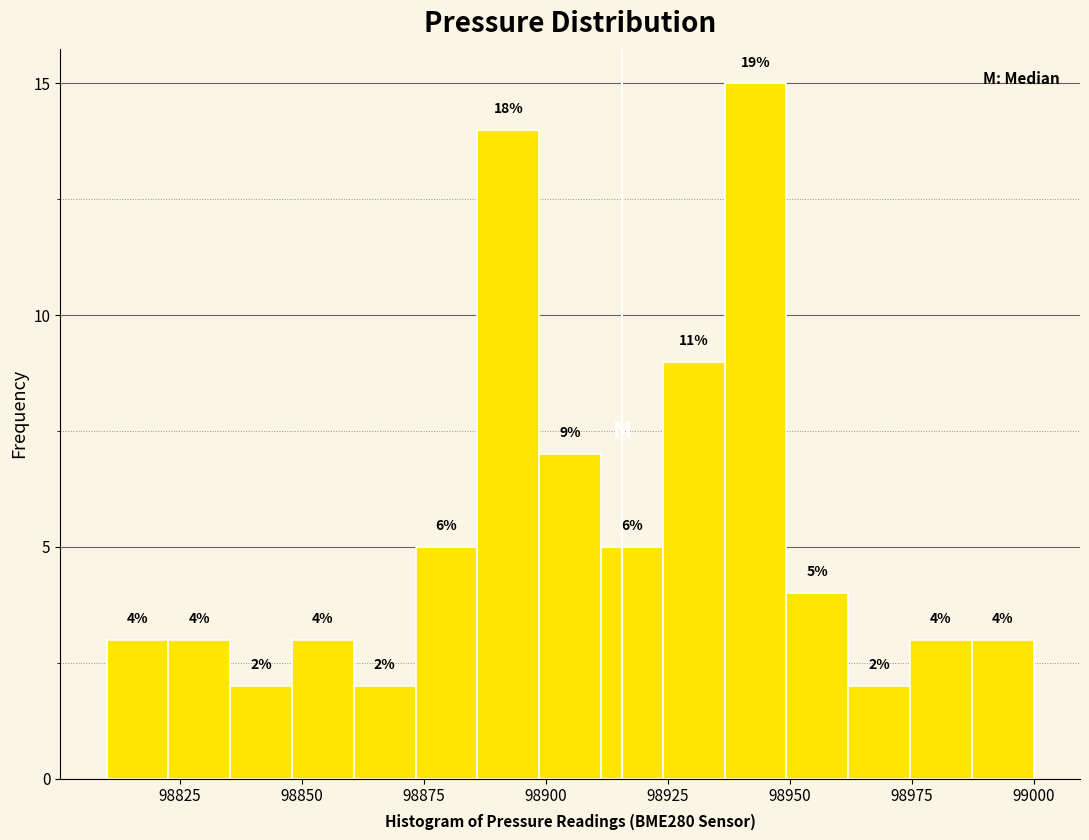

Around what value on the x-axis is the tallest bar? Give the approximate position of its centre, as read against the axis.

98945